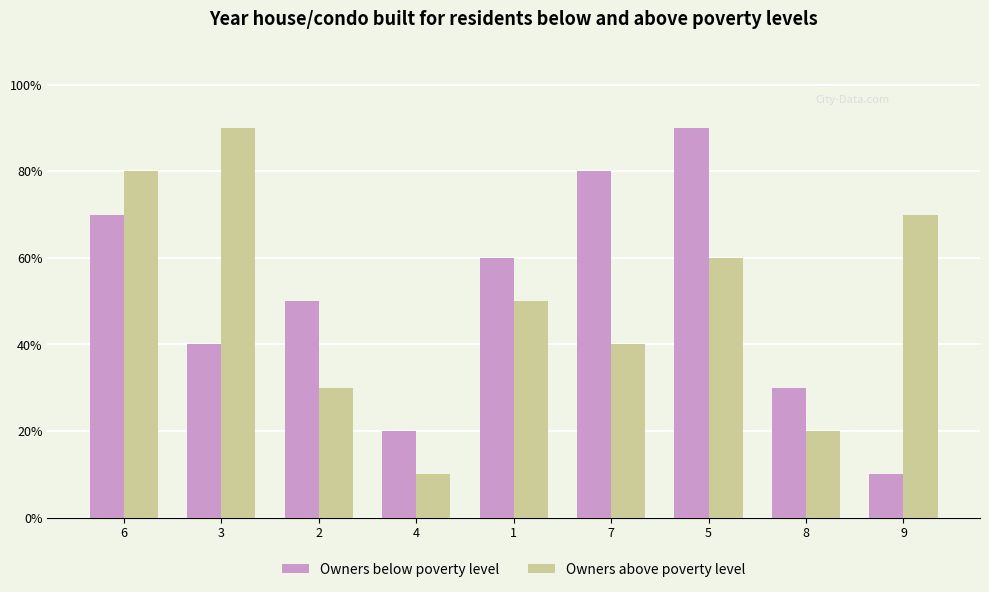

What is the label of the 1st bar from the left?

6